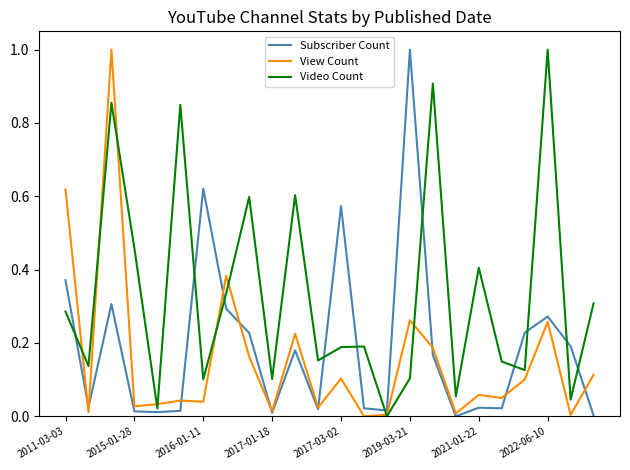

What is the highest value of the Video Count series?

1.0